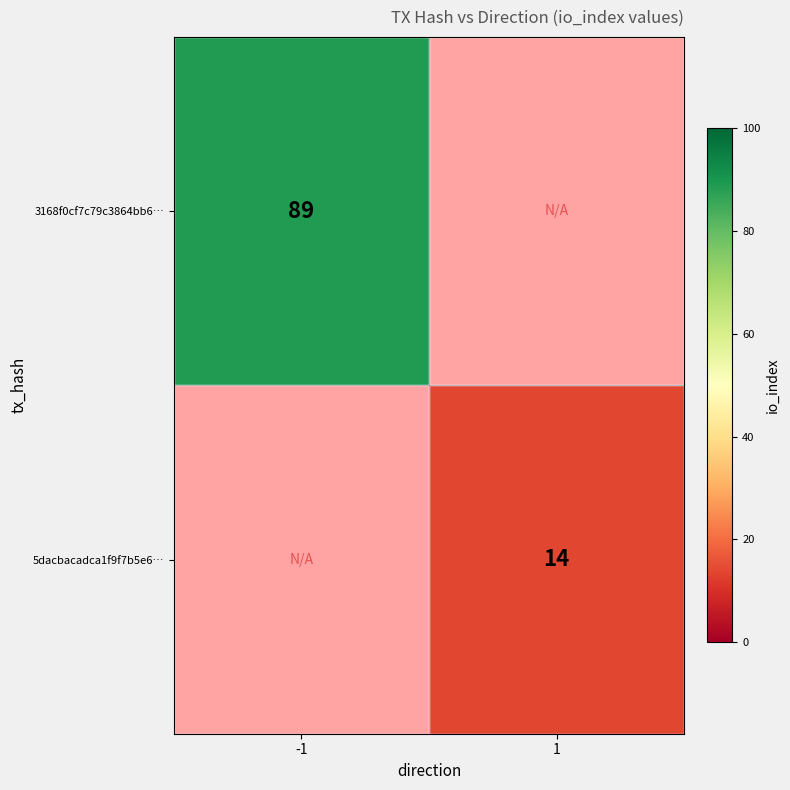

Between 1 and -1, which is larger?

-1